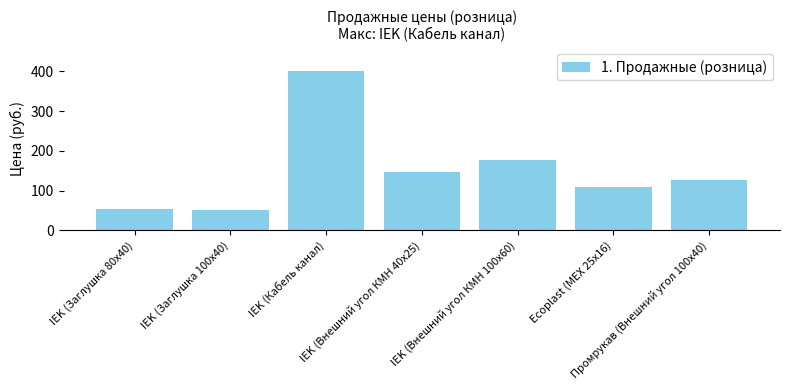

Where does the data first go above 126?

IEK (Кабель канал)